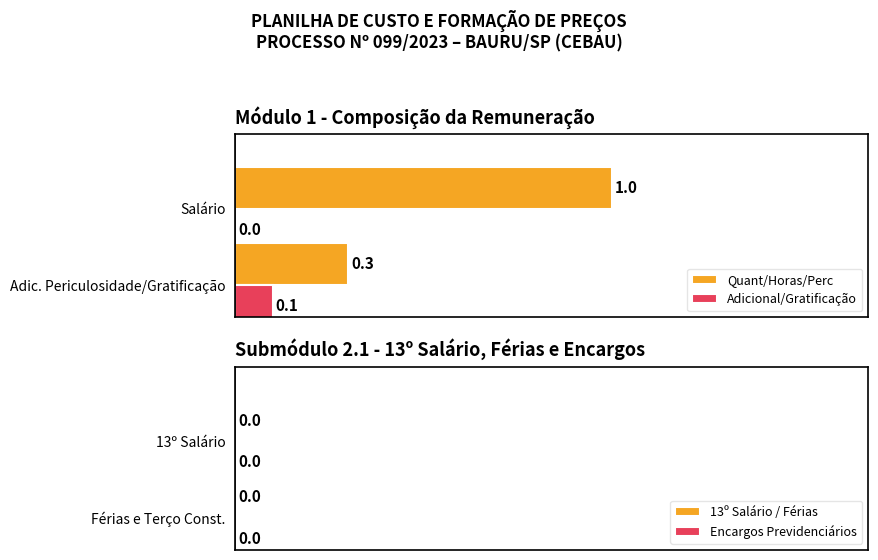

The value of Quant/Horas/Perc at Adic. Periculosidade/Gratificação is 10.7. True or false?

False